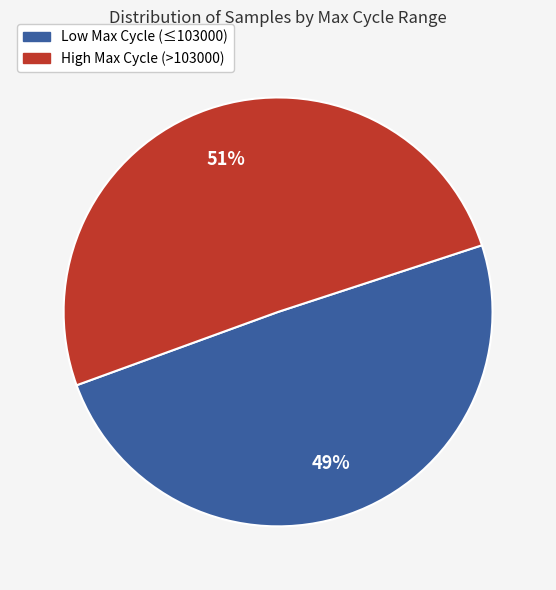

Does any single category account for the majority?

Yes